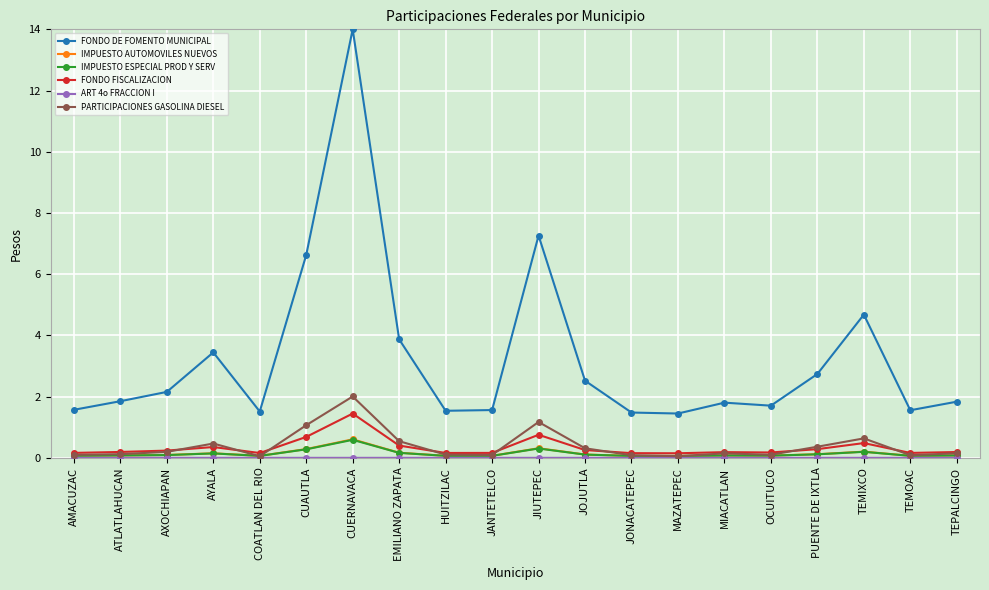

What is the average value of the PARTICIPACIONES GASOLINA DIESEL series?

0.4